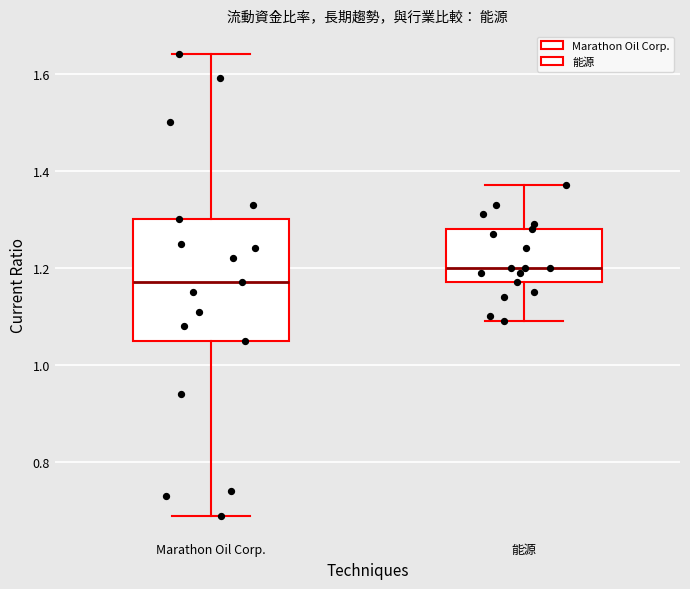

Which box's median line is the highest?

能源